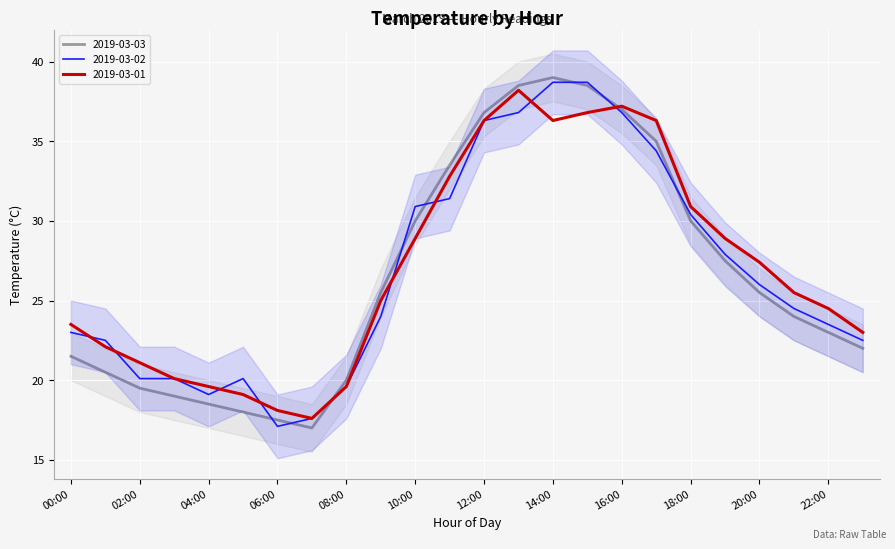

What is the value of the 2019-03-02 point at the 3rd from the left?

20.1